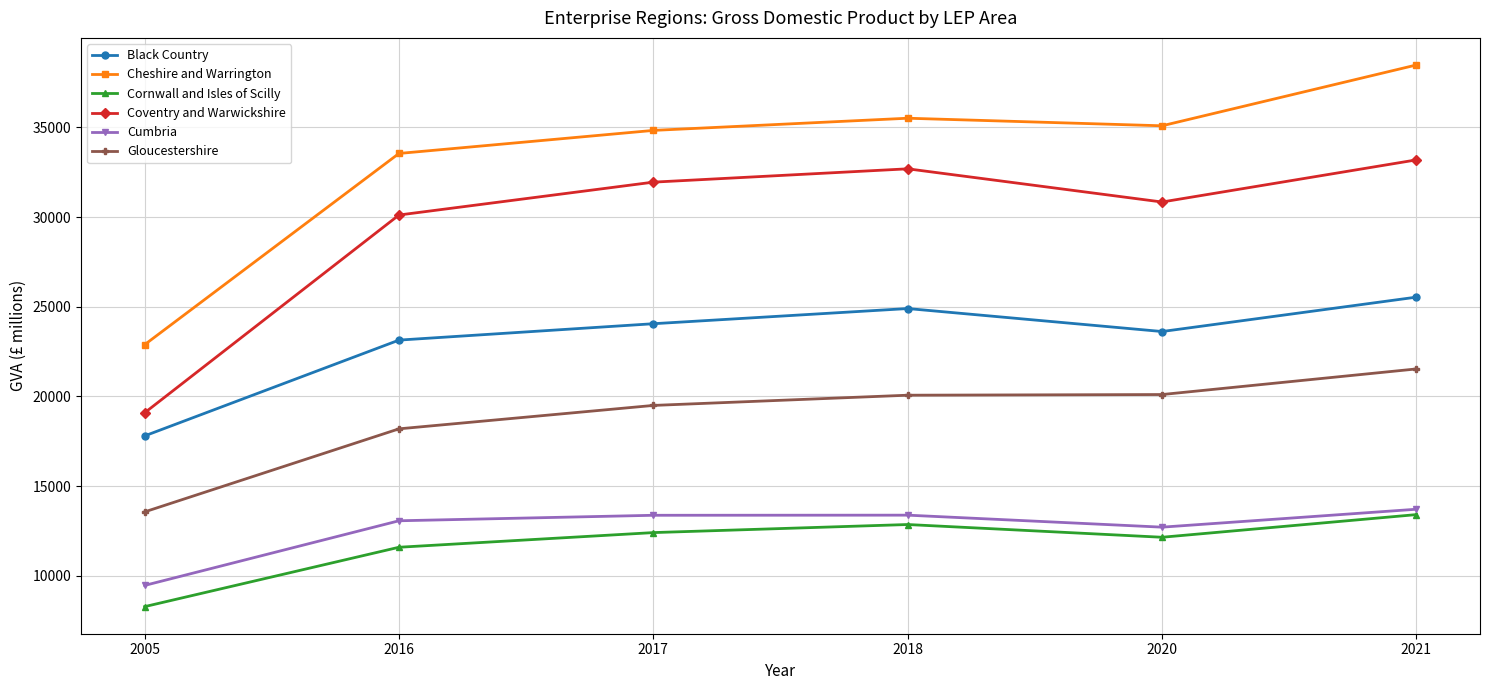

What is the minimum value shown in the chart?

8286